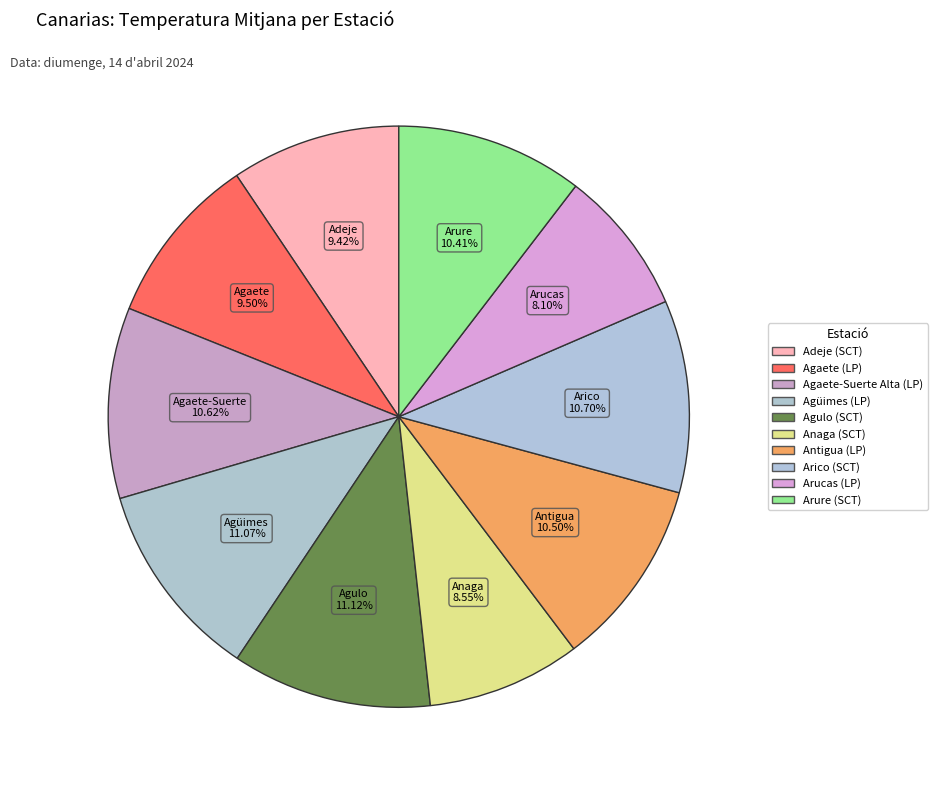

To the nearest percent, what is the average slice percentage?

10%